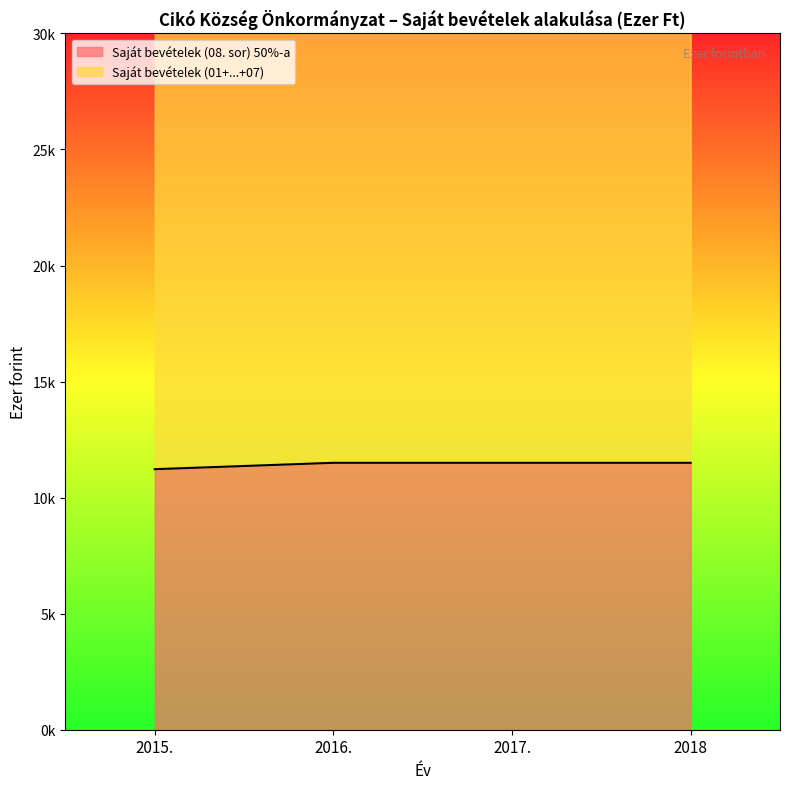

Rank the series by their maximum value, from lowest to highest.

Saját bevételek (08. sor) 50%-a, Saját bevételek (01+...+07)